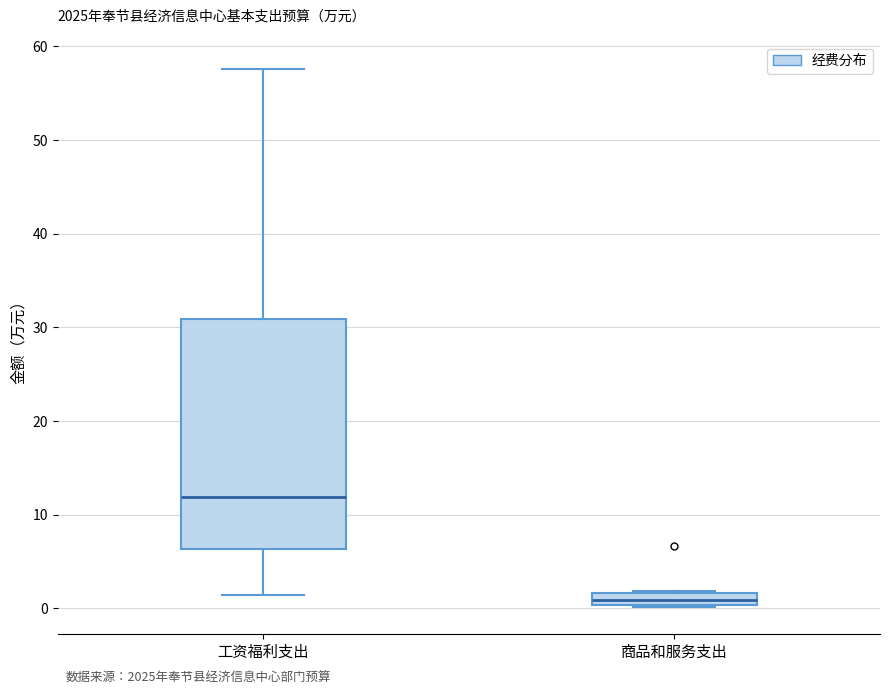

Where does the median line of the box for 商品和服务支出 sit on the y-axis? The values are not printed on the chart, so give them approximately, as read against the axis.

1